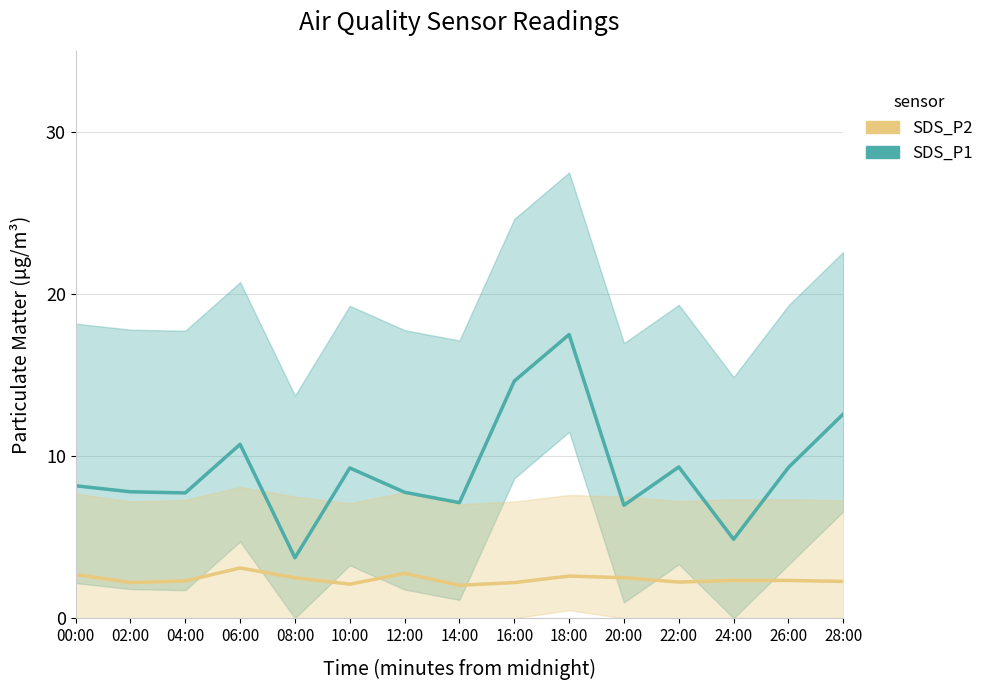

What is the greatest value displayed?

17.5